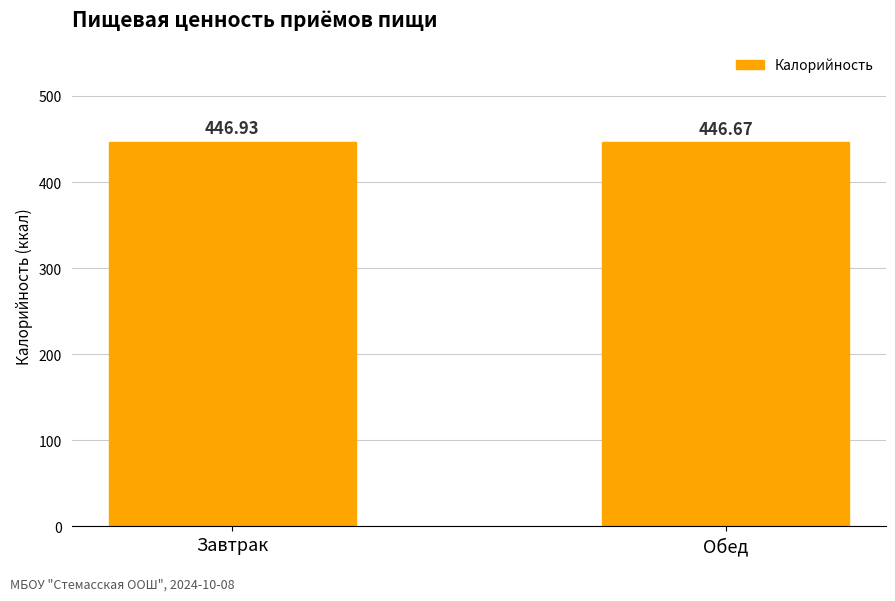

Count the values in the range 446 to 447.

2